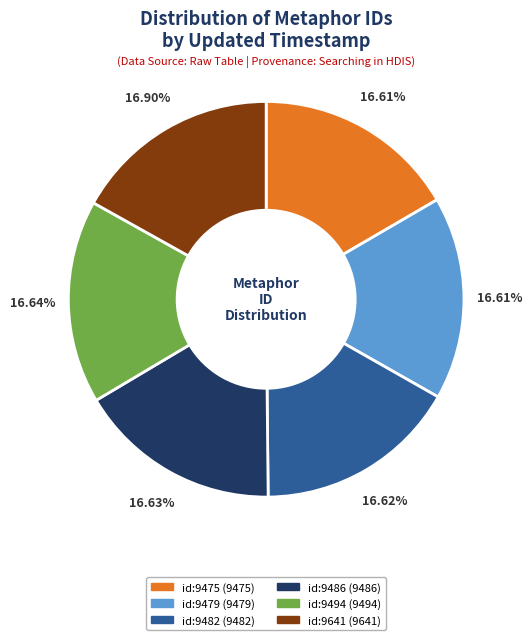

Does any single category account for the majority?

No